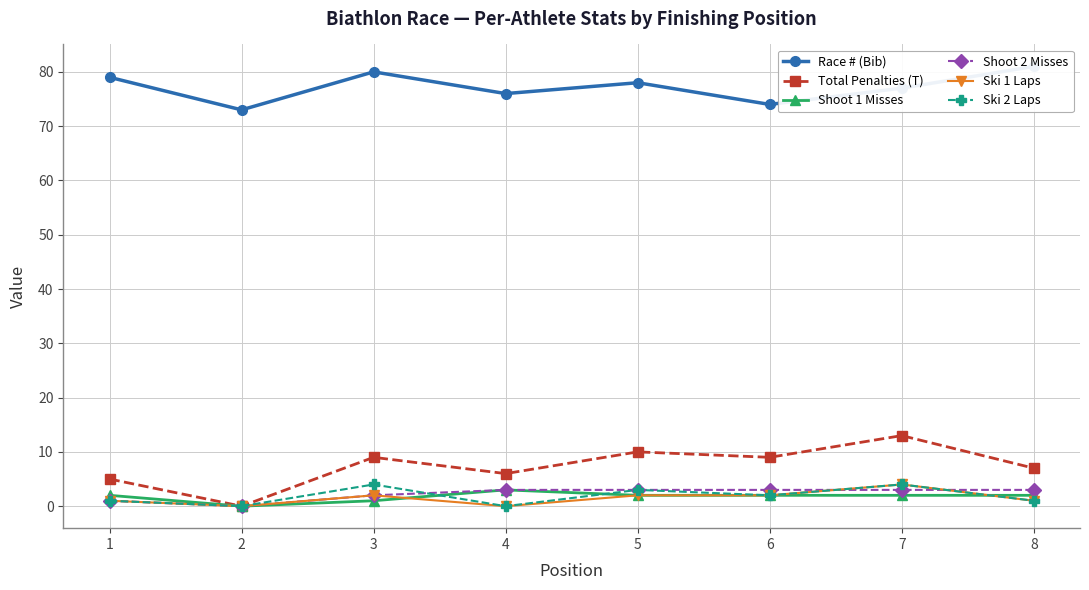

At which category does the chart reach its minimum across all series?

2